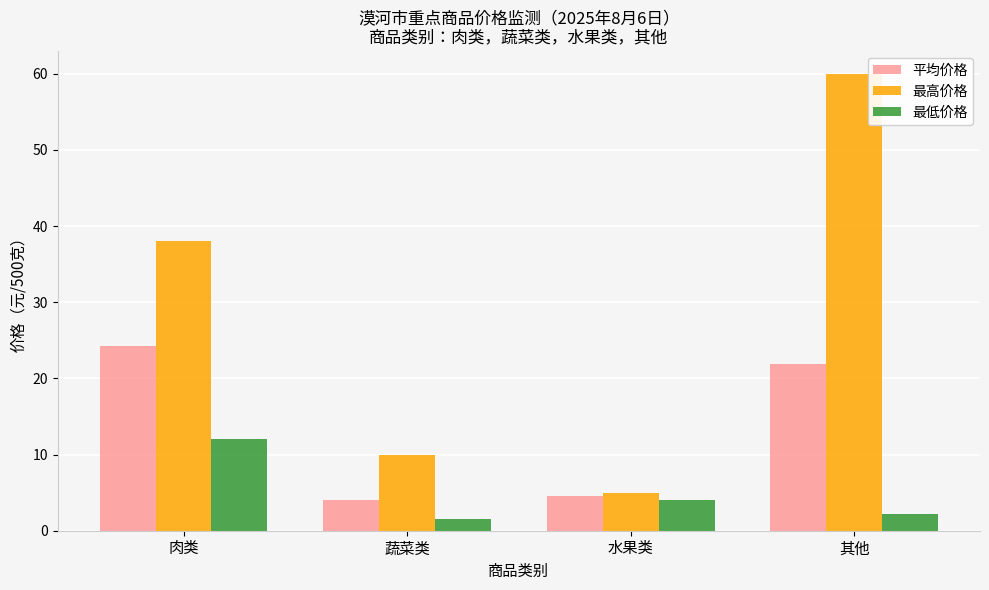

What are all the series names shown in the legend?

平均价格, 最高价格, 最低价格